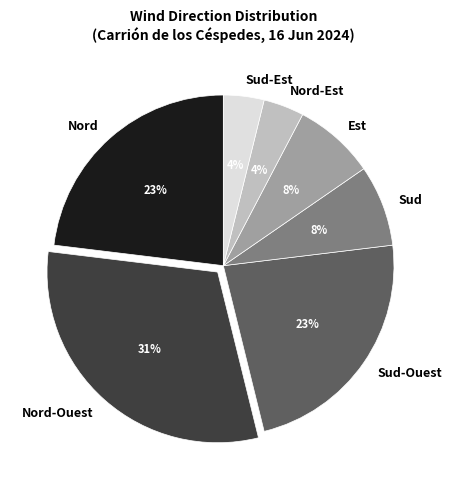

What is the largest slice in the pie chart?

Nord-Ouest